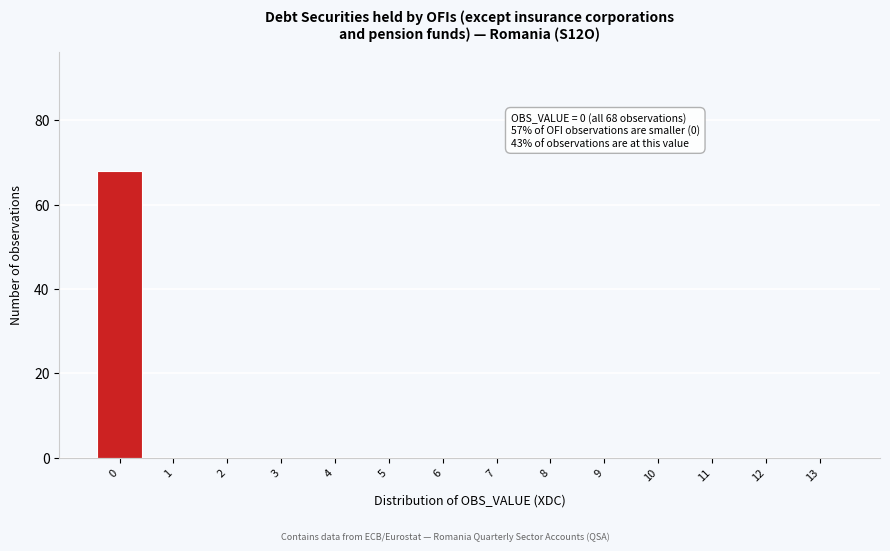

Which range on the x-axis has the tallest bar?

-0.5 to 0.5